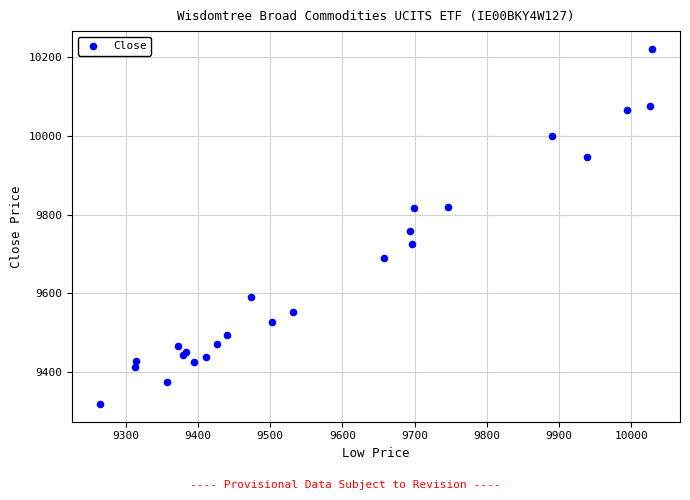

What Y value in the scatter plot is closest to 9770?

9759